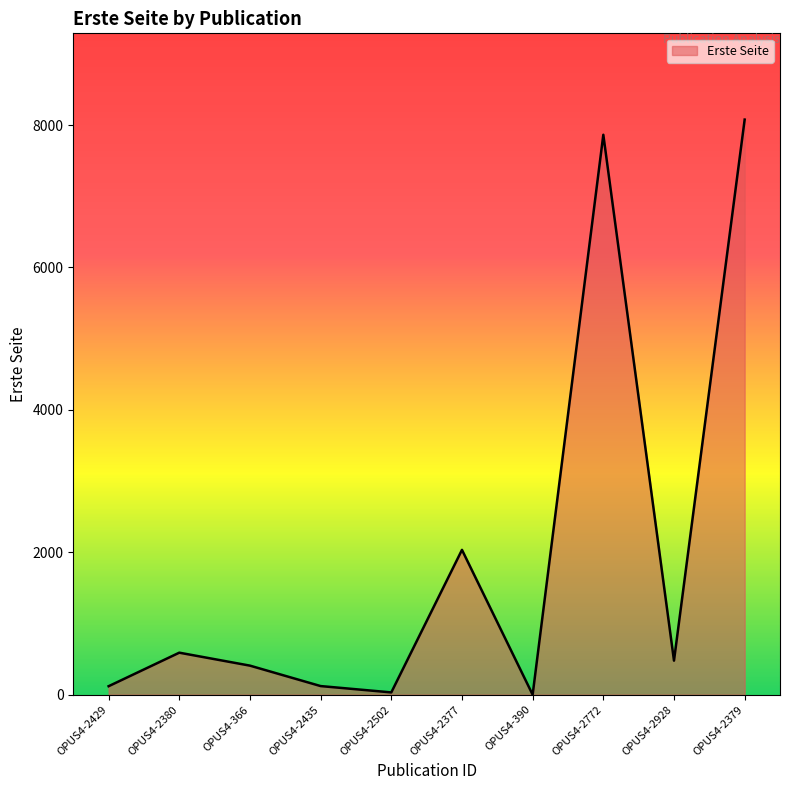

What is the difference between the maximum and minimum values?

8077